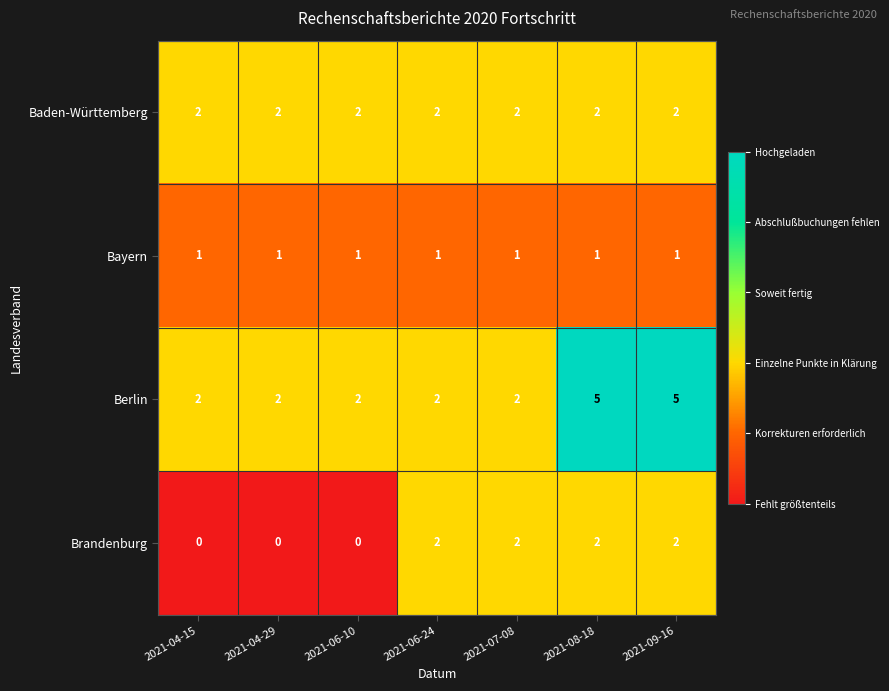

Between 2021-06-24 and 2021-08-18, which series saw the biggest shift?

Berlin